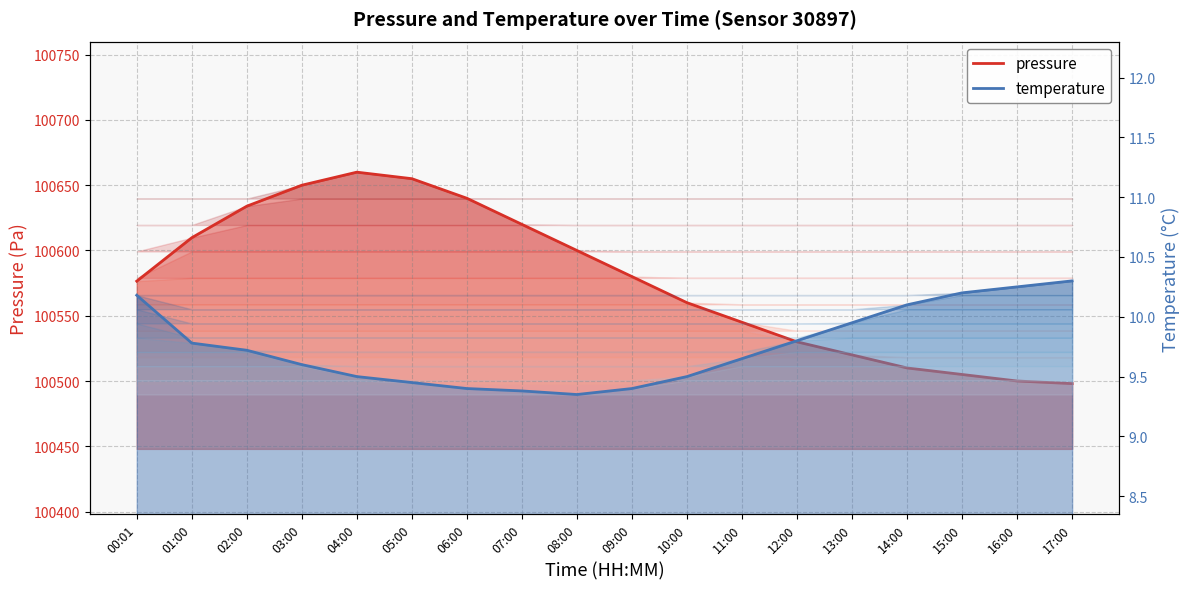

What is the sum of the pressure values at 02:00 and 01:00?

201243.7